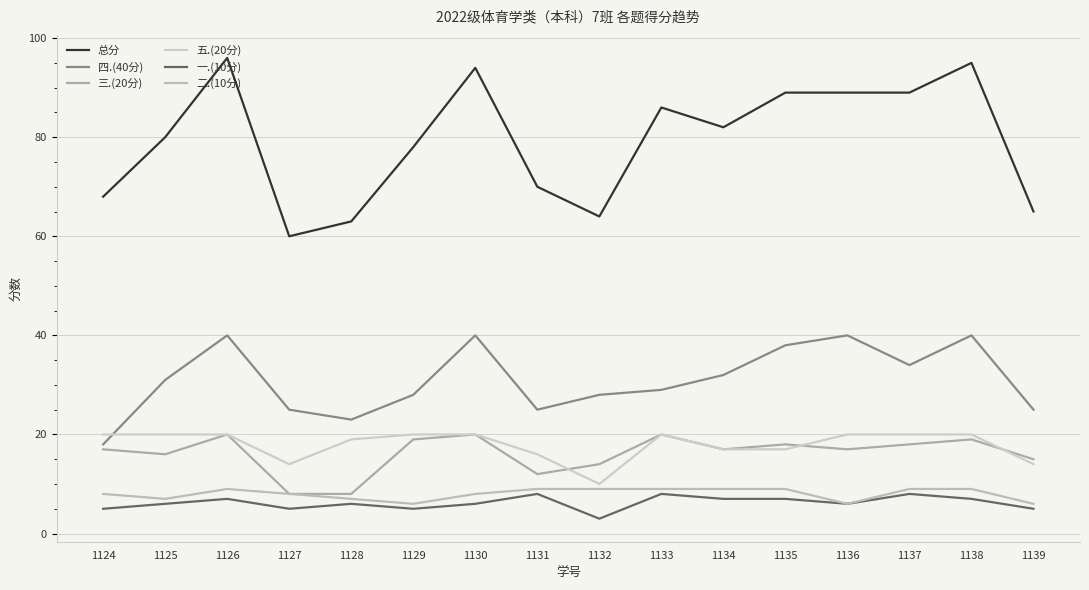

Count the 二.(10分) values in the range 7 to 9.

13